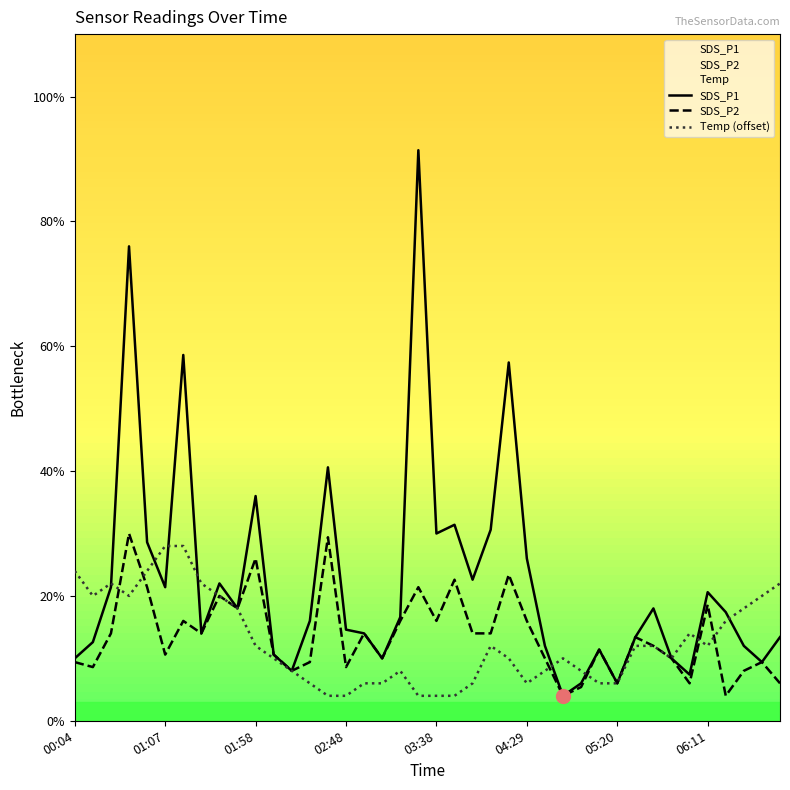

At which category is the sum across all series the highest?

00:35